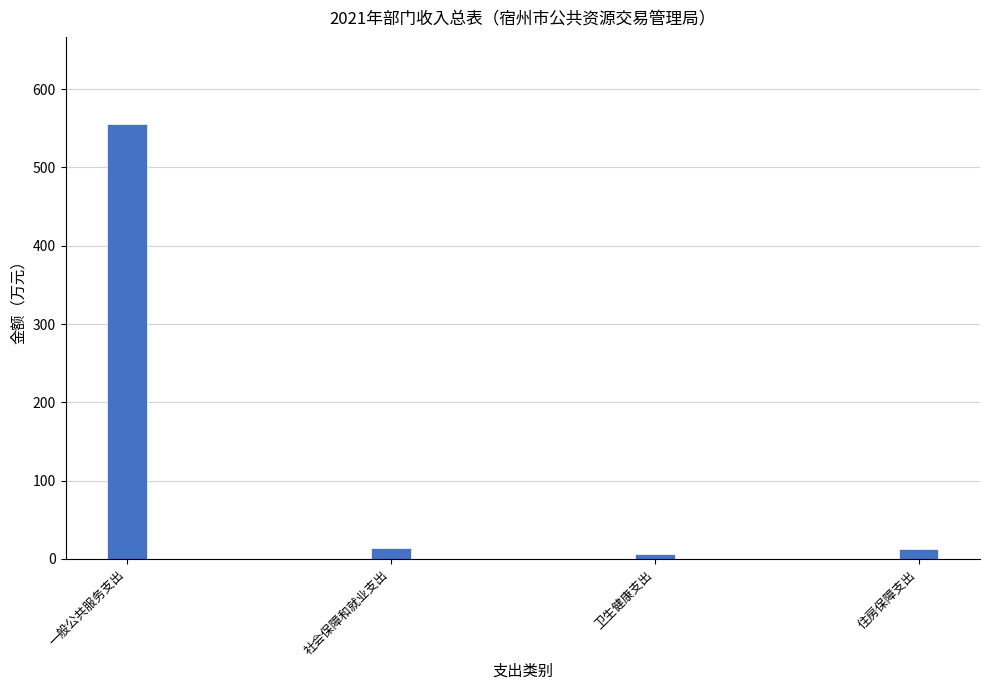

Approximately how many times larger is the value at 卫生健康支出 compared to 社会保障和就业支出?

0.4